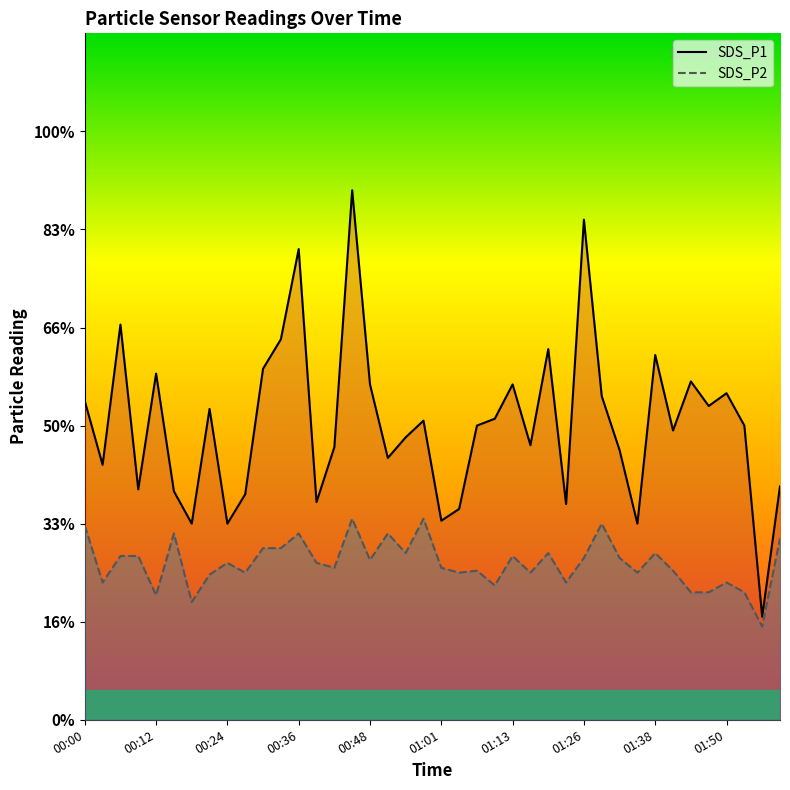

How many interior local peaks does the SDS_P1 (line) series have?

12